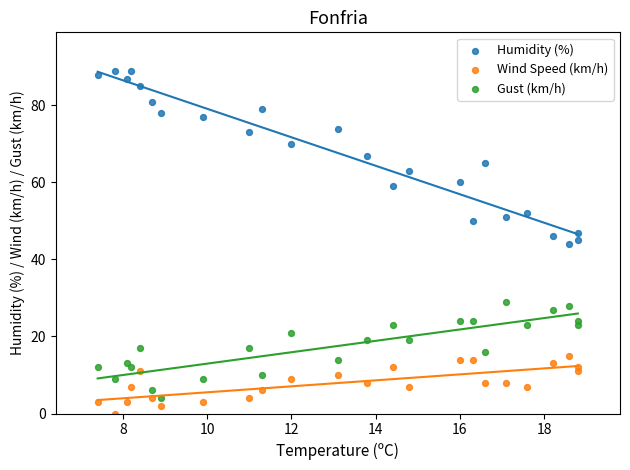

Across all data points, what is the range of Y values (max minus min)?

89